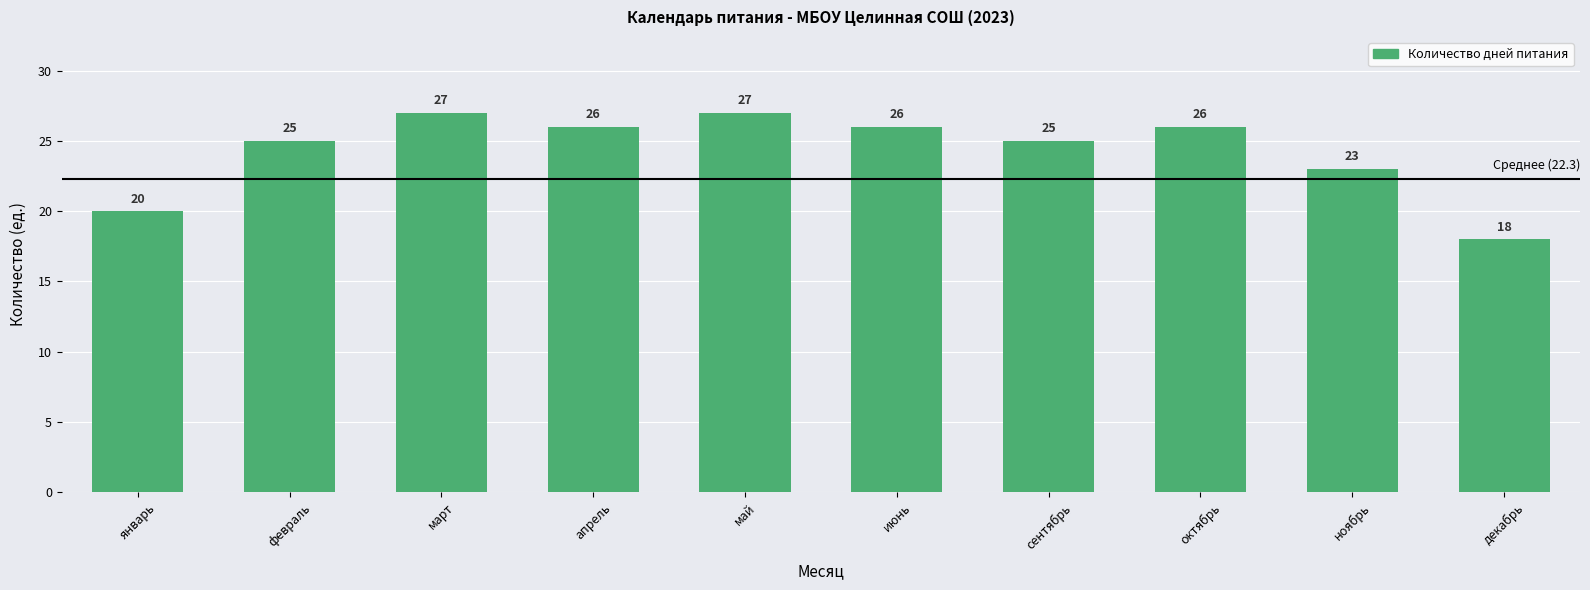

How many values are between 23 and 26?

6